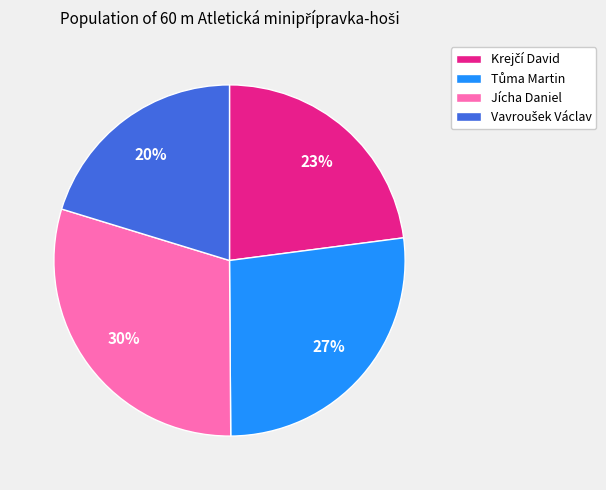

Does any single category account for the majority?

No